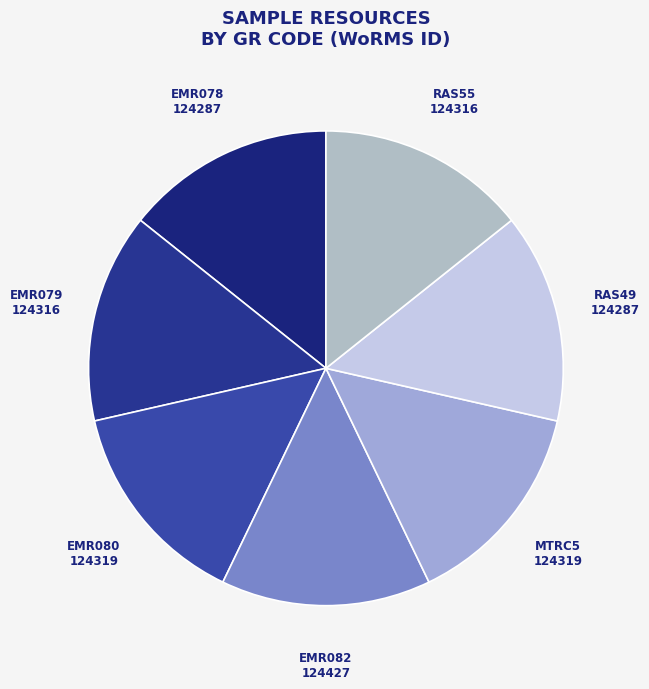

How many segments does this pie chart have?

7